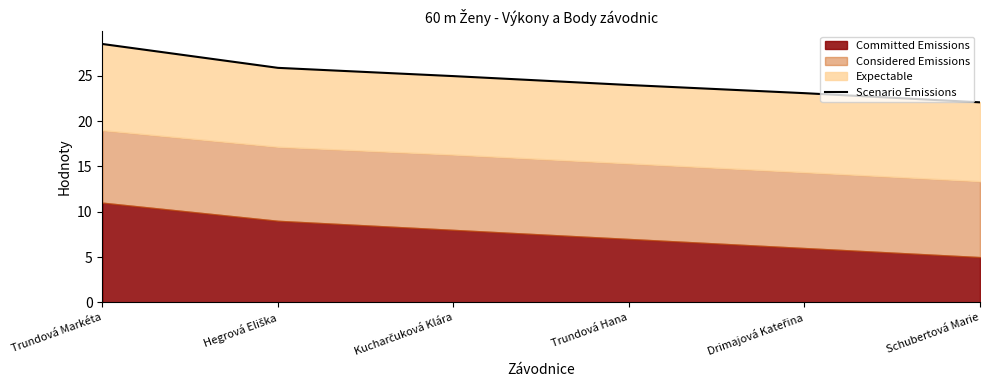

What is the difference between the maximum and second lowest values?

5.4